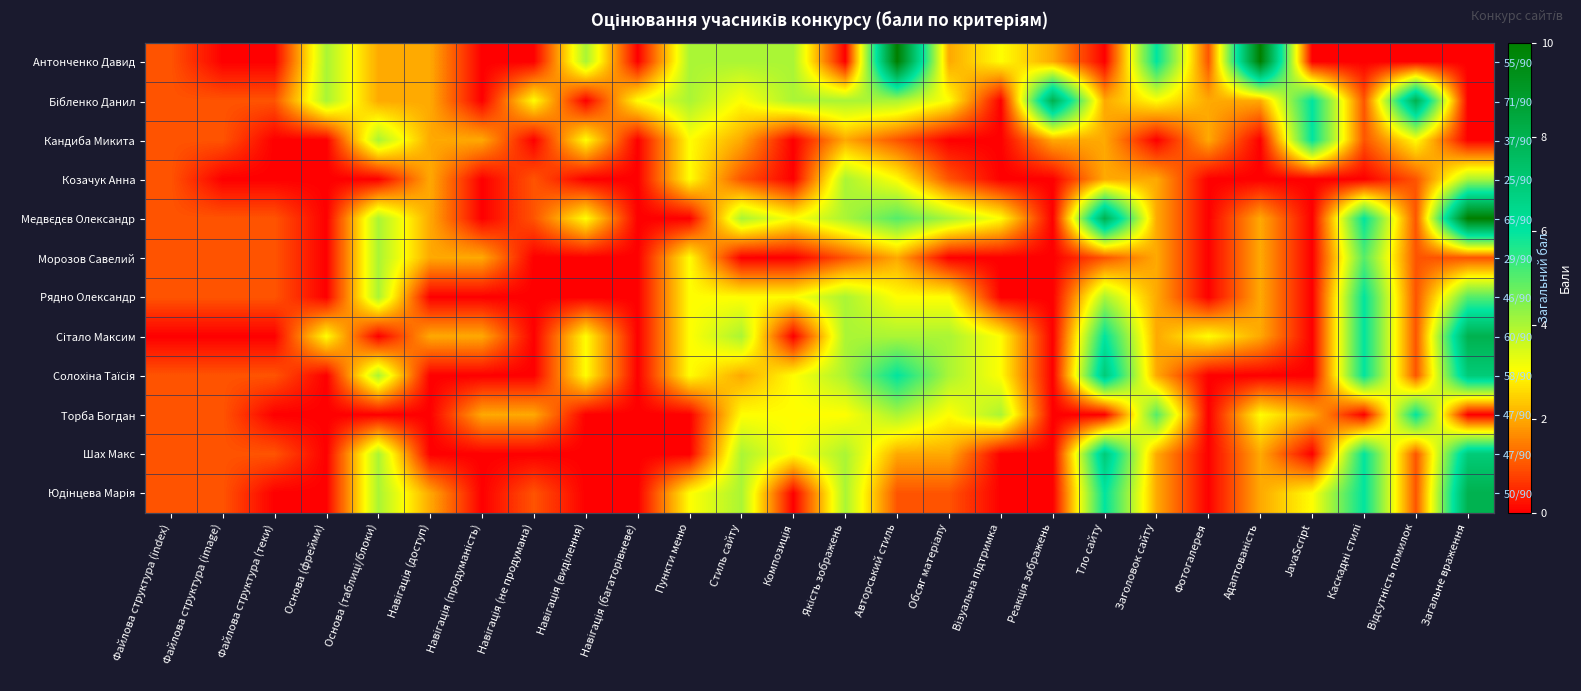

True or false: Сітало Максим has a value of 1 at Фотогалерея.

False